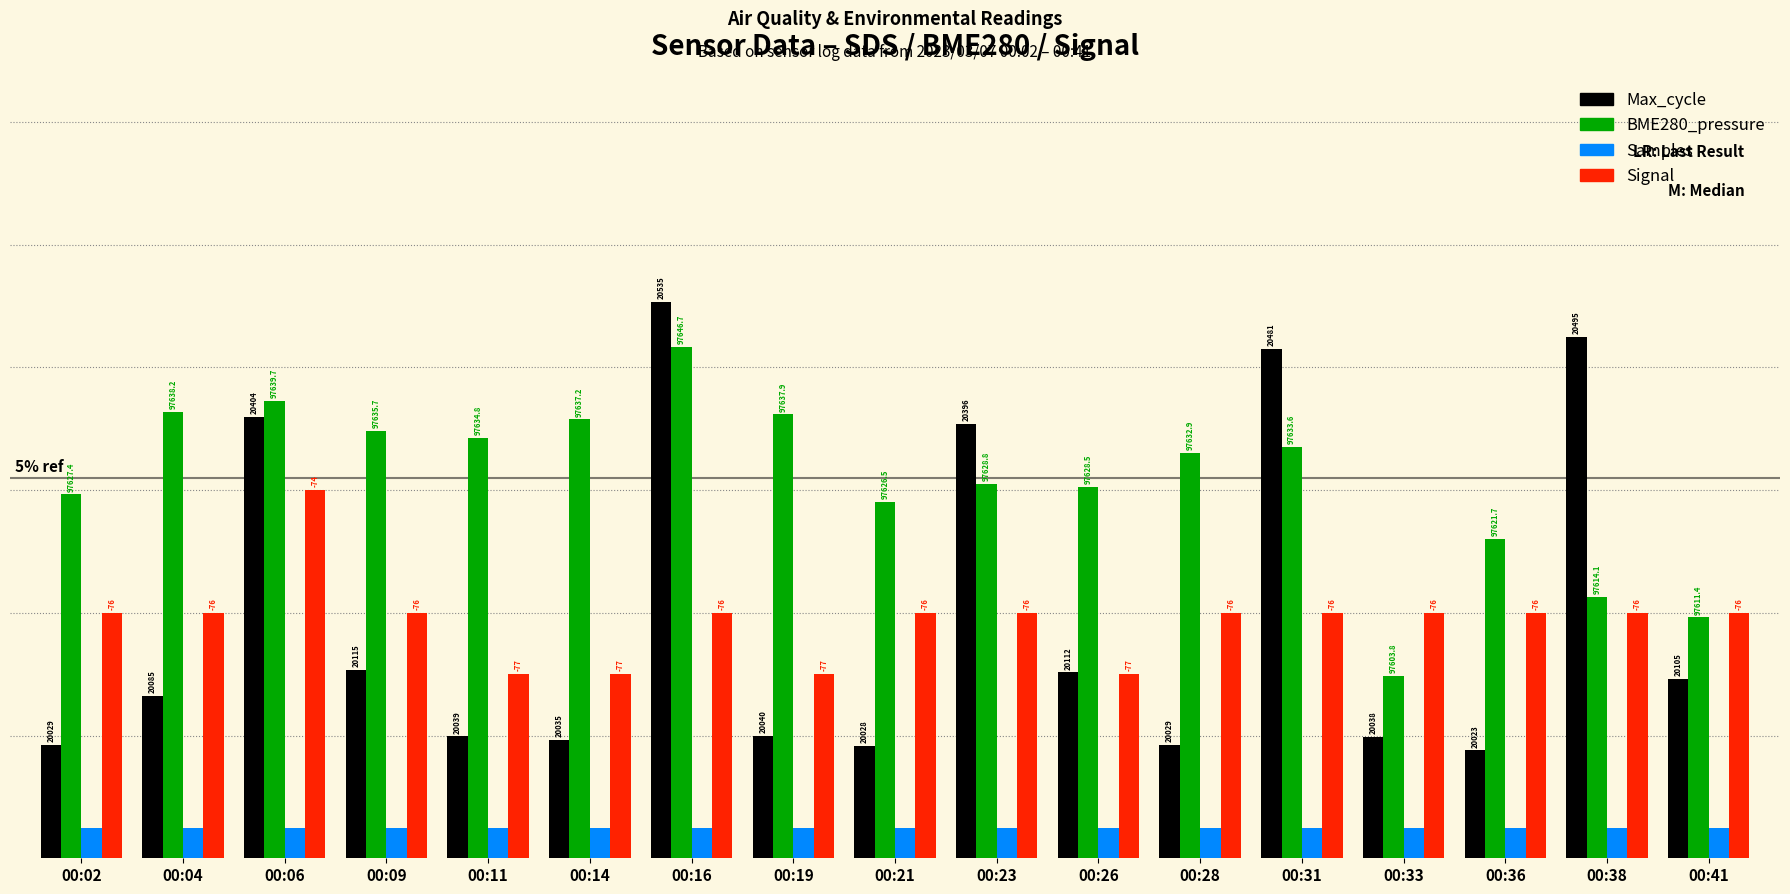

Does the chart contain stacked bars?

No